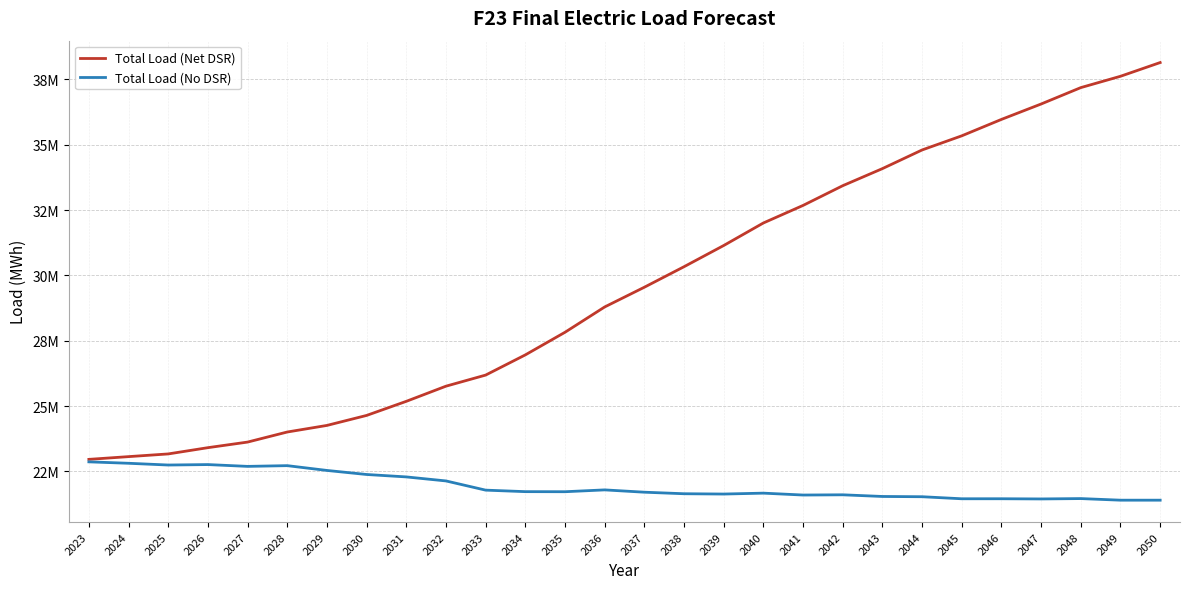

What is the difference between the Total Load (No DSR) values at 2049 and 2045?

53874